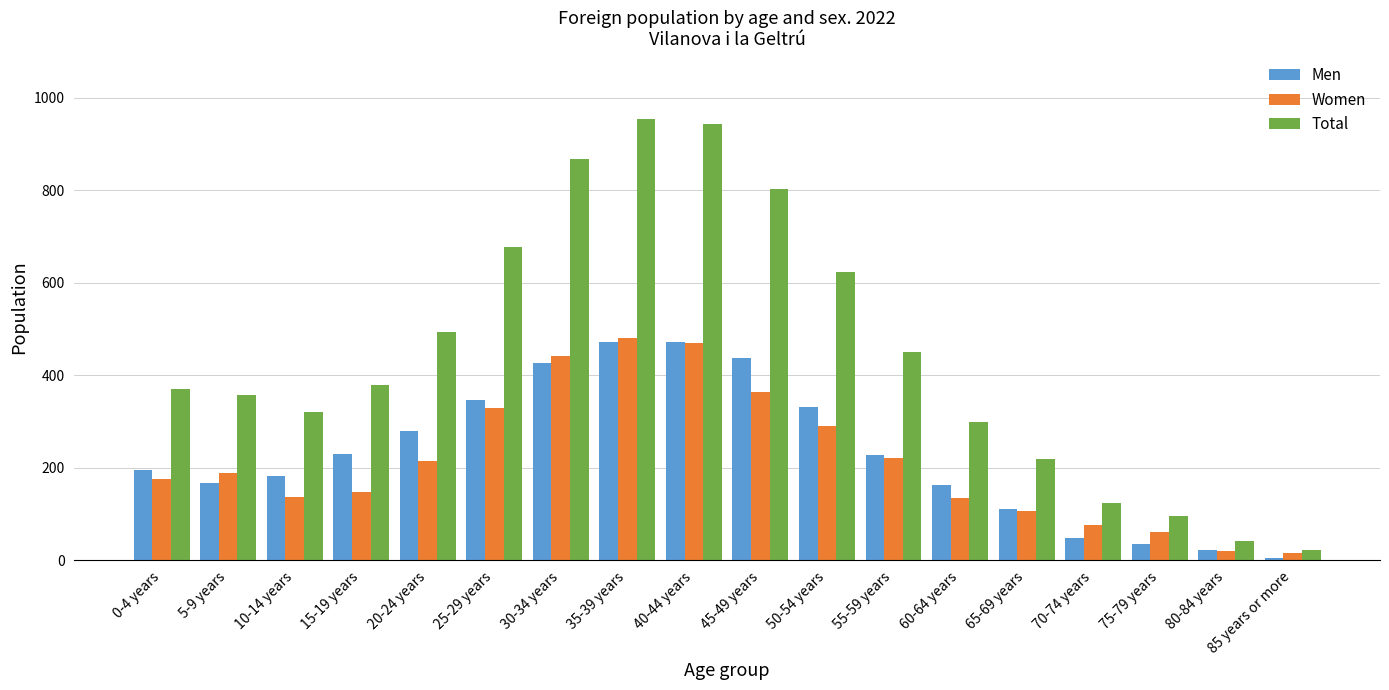

The Women series shows 135 at 60-64 years. True or false?

True